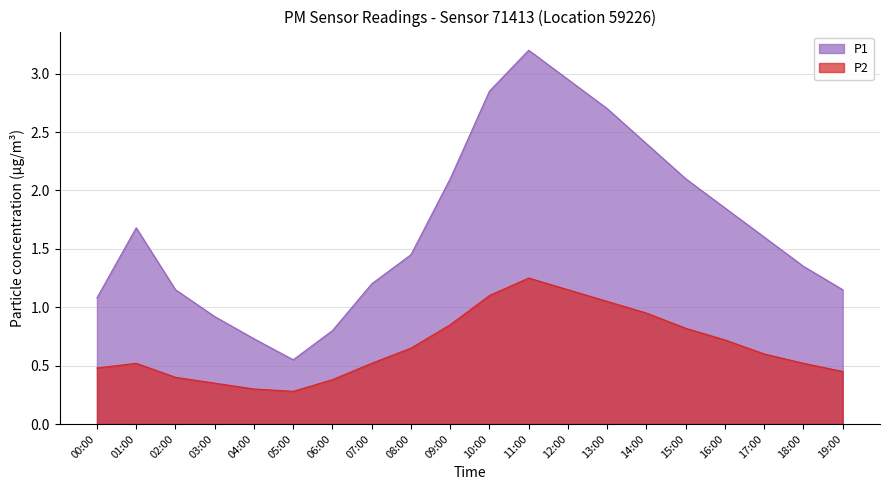

How many series are shown in this chart?

2